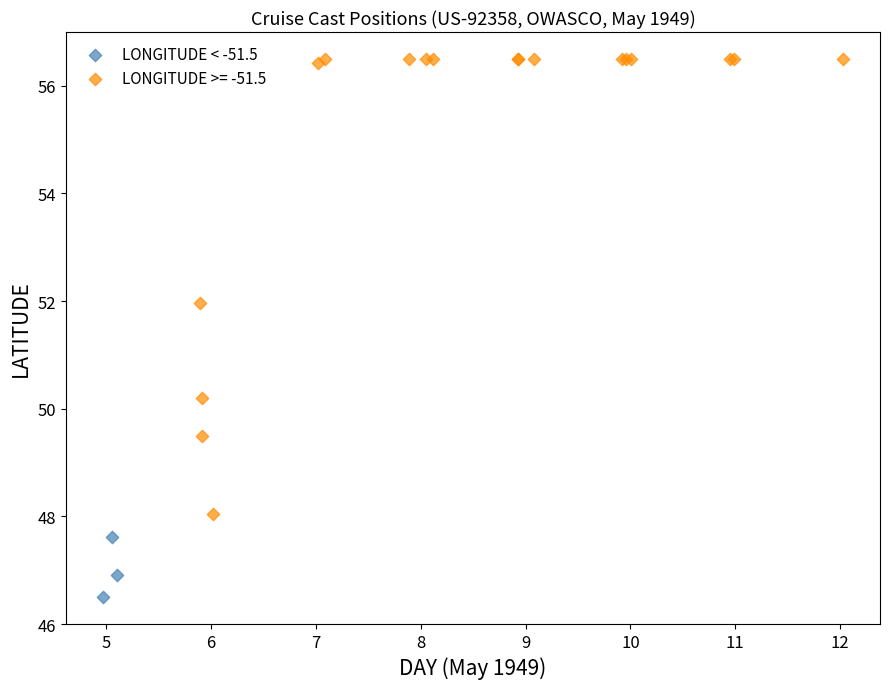

Which series contains the lowest Y value?

LONGITUDE < -51.5